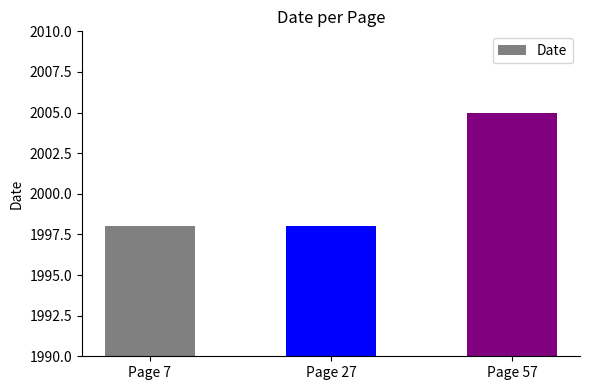

At which category does the chart reach its peak across all series?

Page 57